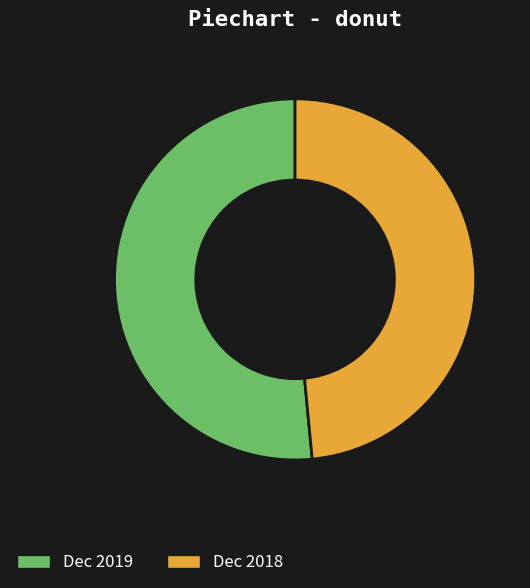

Which slice represents more than half of the pie?

Dec 2019